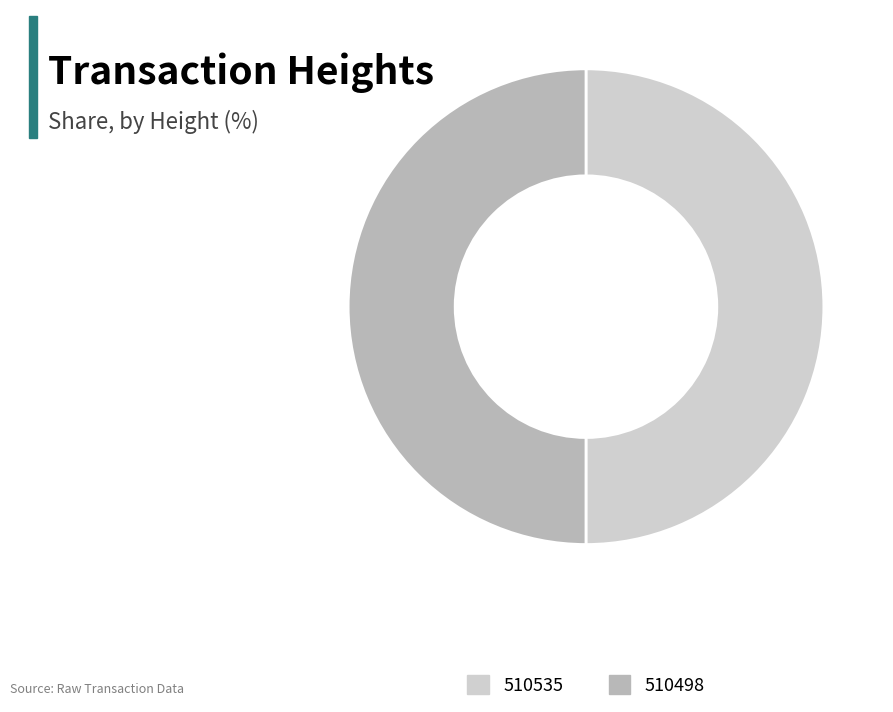

Do 510535 and 510498 together represent more than half of the pie?

Yes